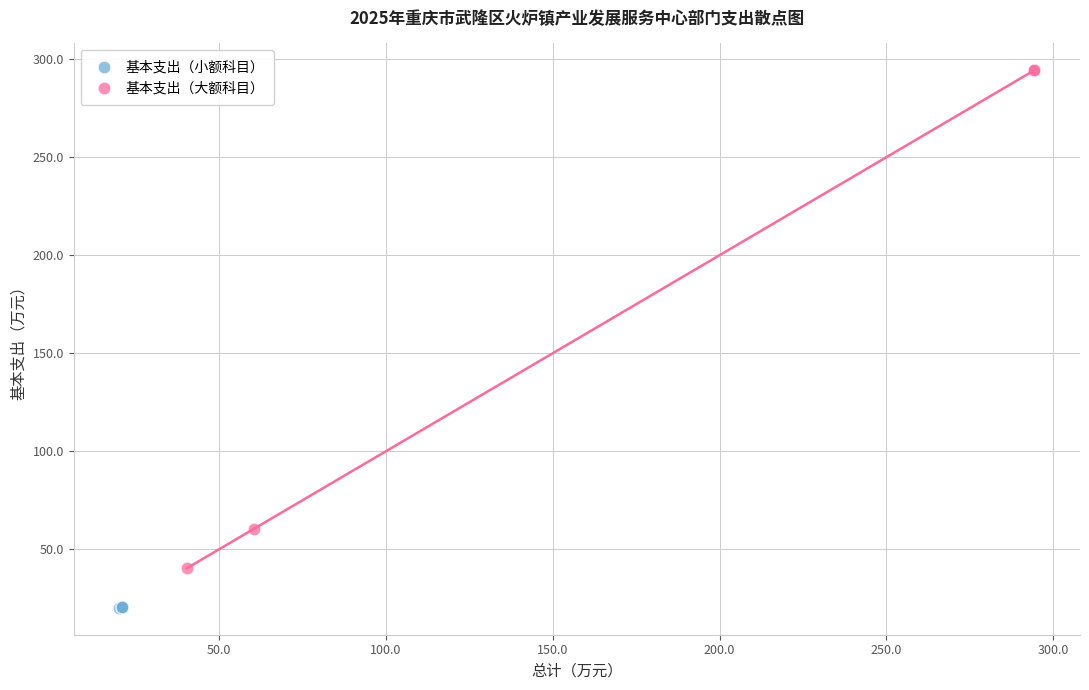

Which series contains the highest Y value?

基本支出（大额科目）